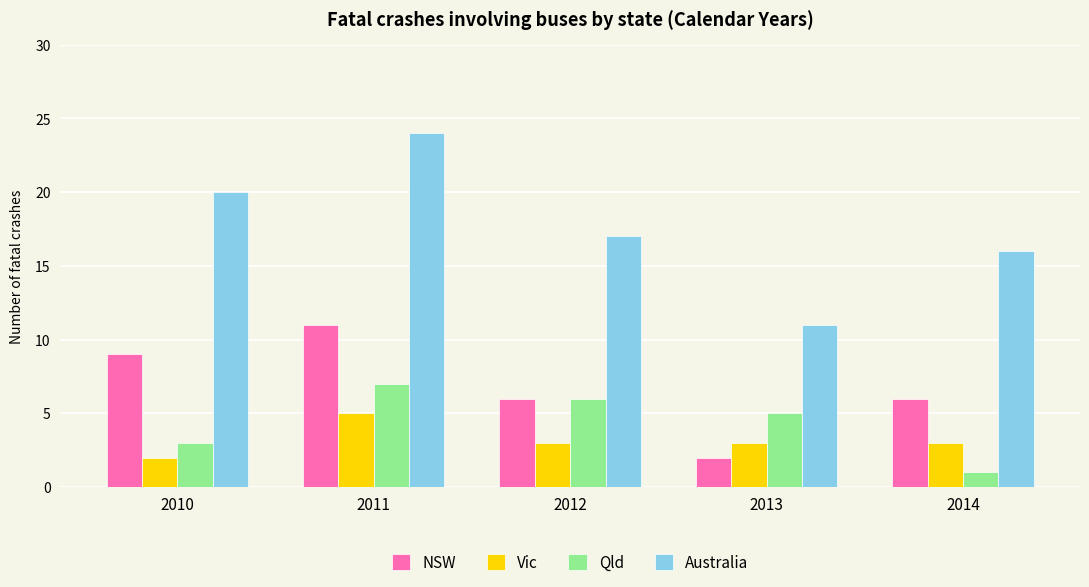

What is the total value across all series at 2014?

26